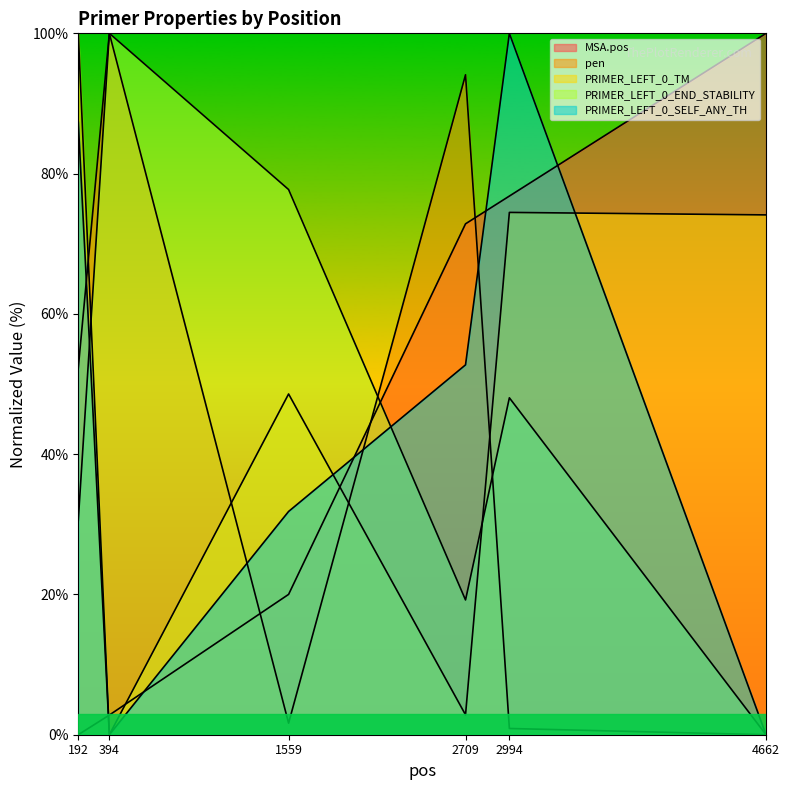

Is it true that PRIMER_LEFT_0_END_STABILITY equals 48.0 at 2994?

True